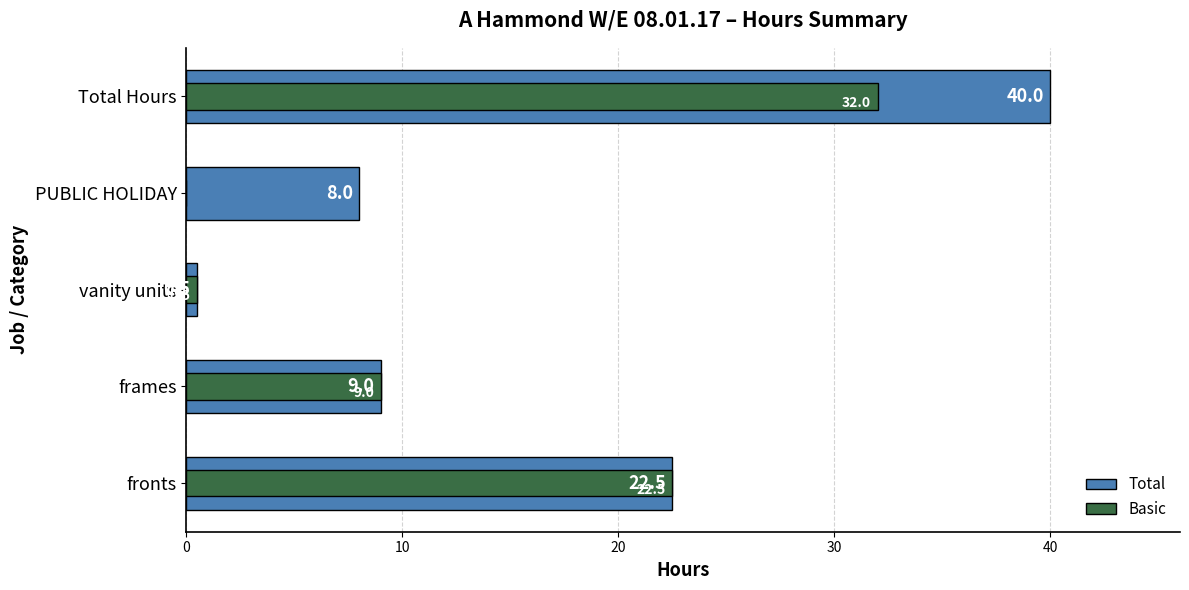

Are the bars horizontal?

Yes